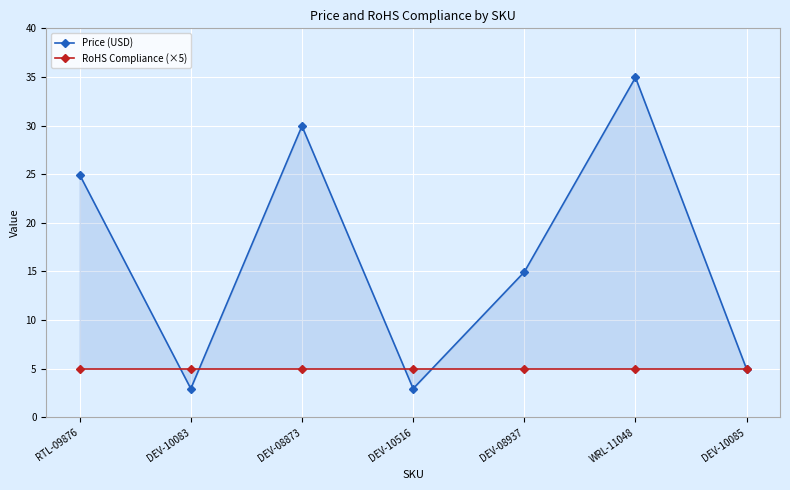

Read the Price (USD) value at WRL-11048.

35.0